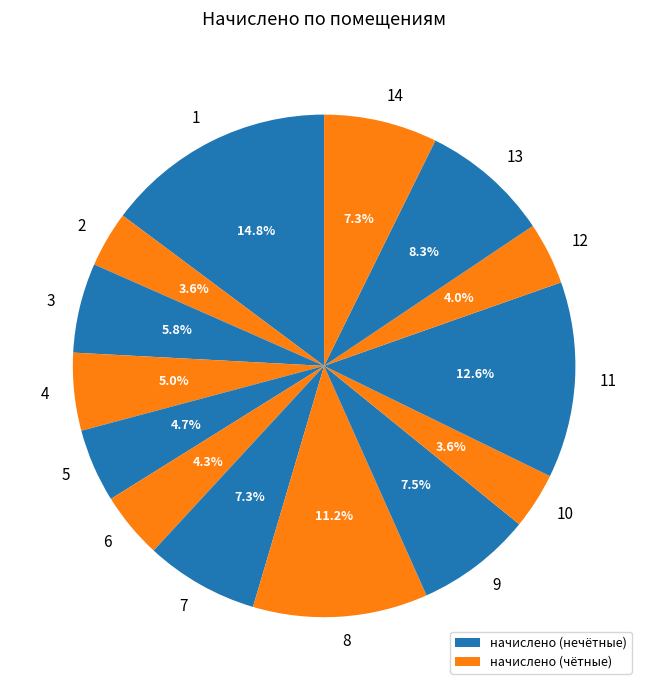

Which has a higher value, 13 or 10?

13